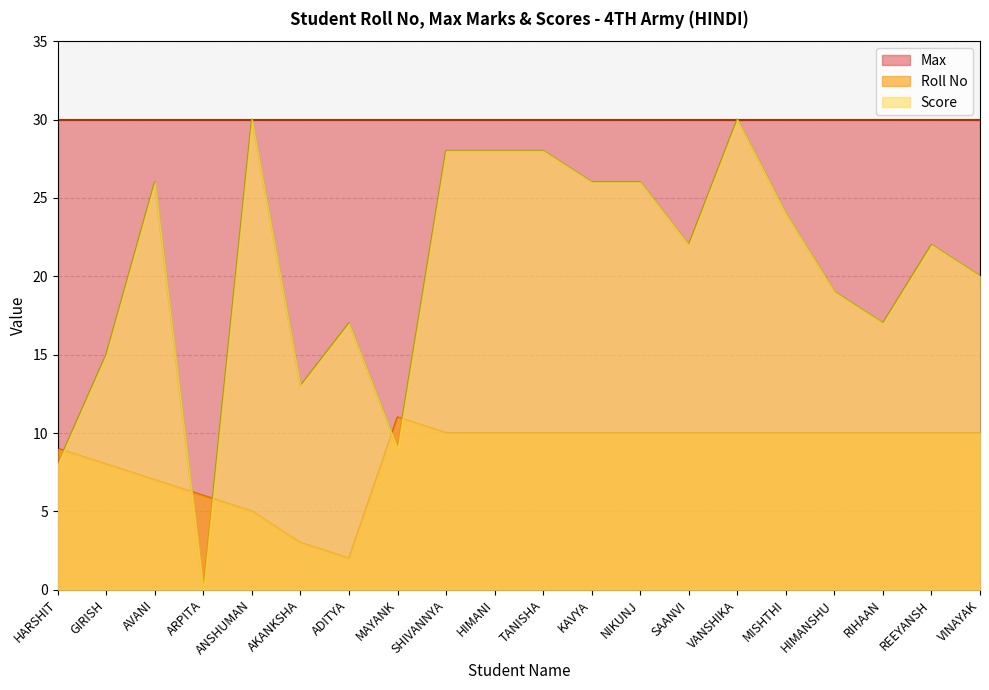

In Score, how many points are higher than both neighbors (excluding endpoints)?

5